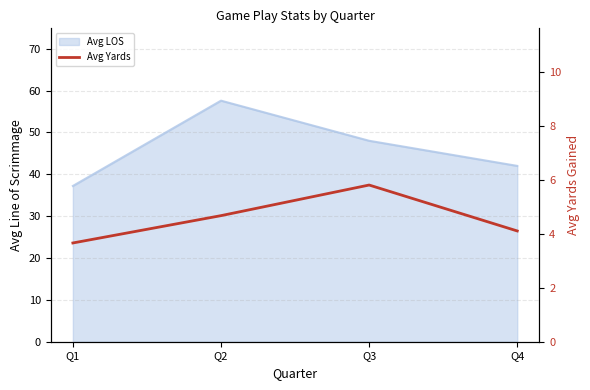

True or false: there are more than 1 points higher than both neighbors.

False